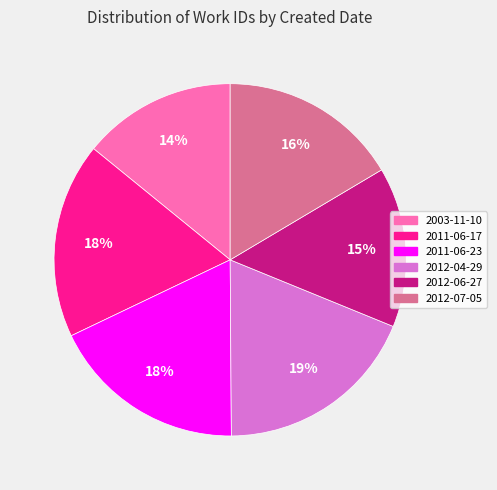

To the nearest percent, what is the average slice percentage?

17%